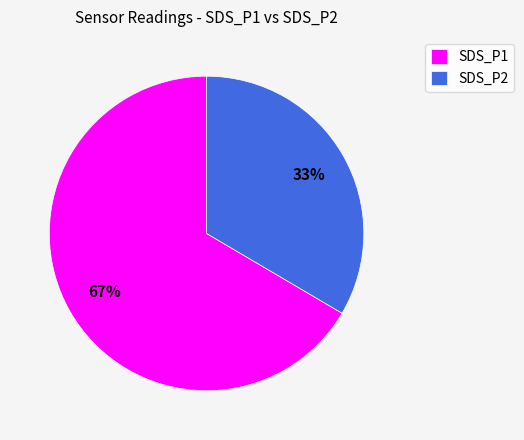

The SDS_P2 slice represents 21% of the pie. True or false?

False